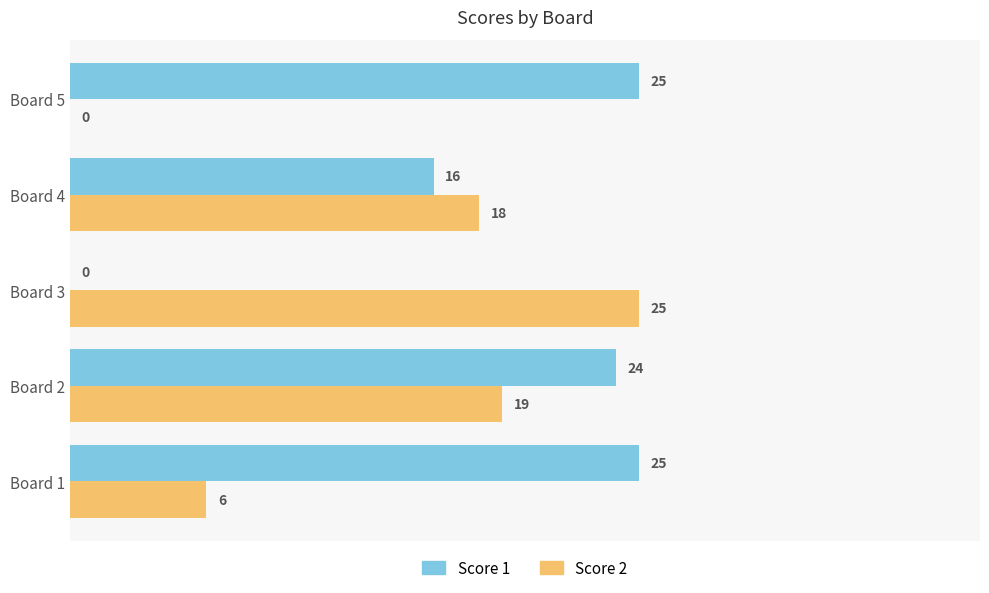

True or false: Score 1 has a value of 14 at Board 2.

False